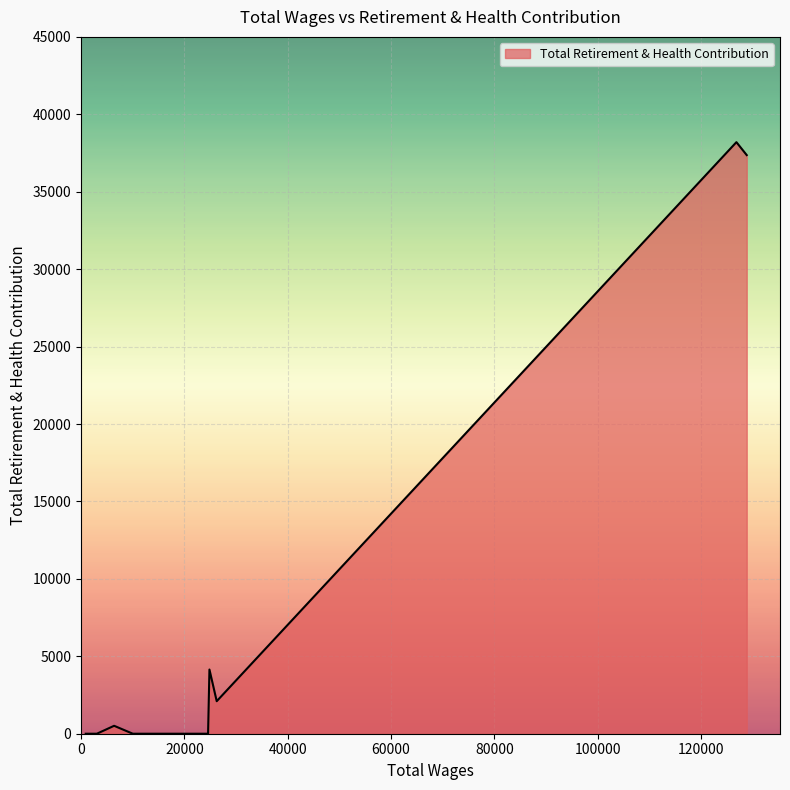

What is the greatest value displayed?

38202